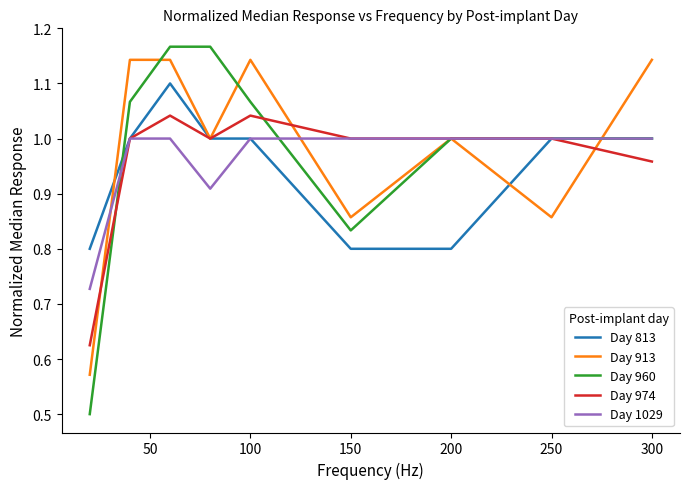

Is the value of Day 974 at 150 greater than the value of Day 913 at 300?

No